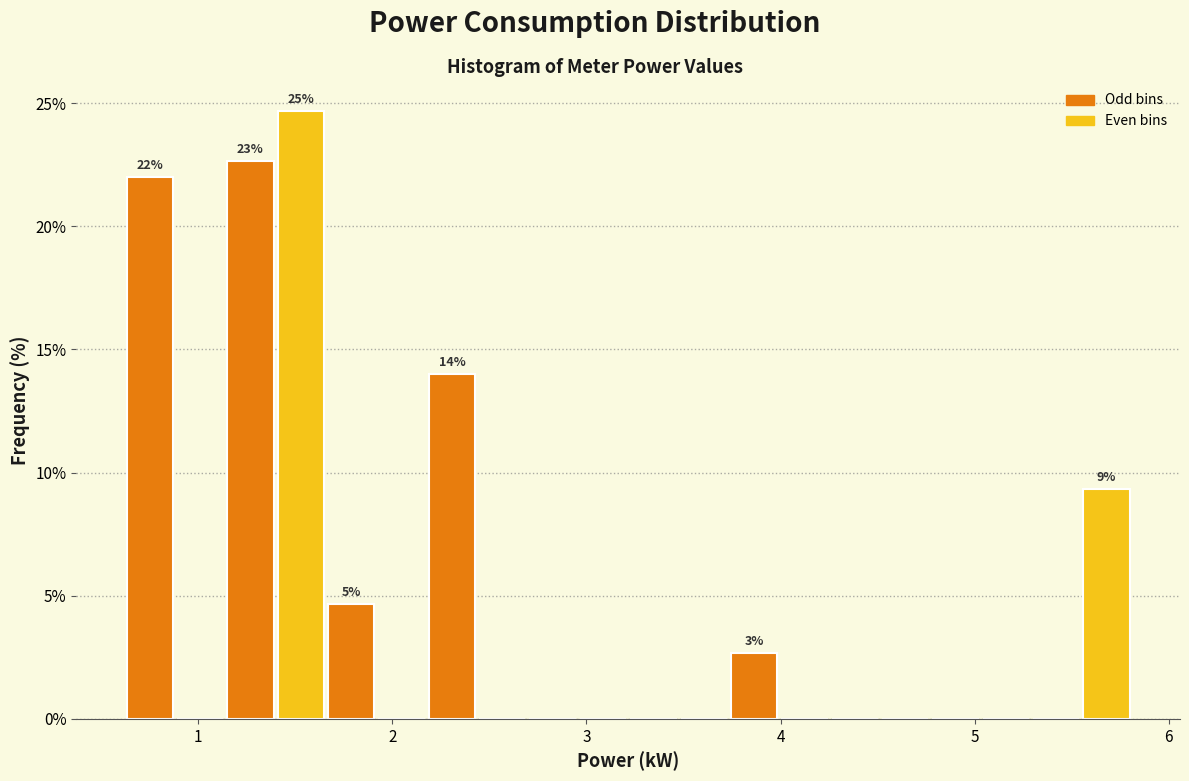

Around what value on the x-axis is the tallest bar? Give the approximate position of its centre, as read against the axis.

1.5